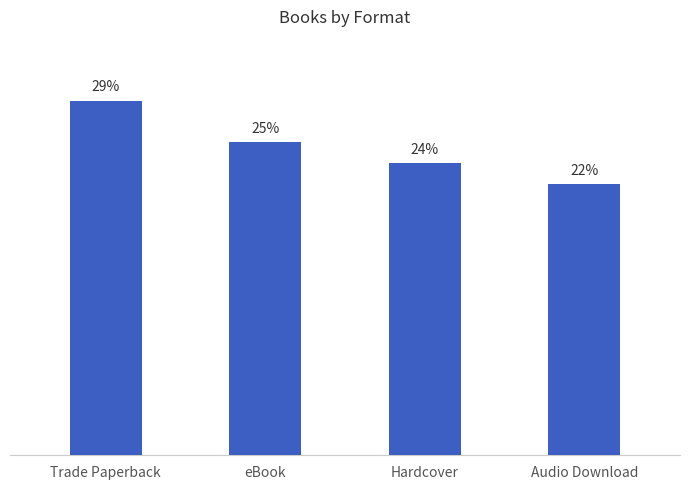

What is the difference between the values at Hardcover and eBook?

1